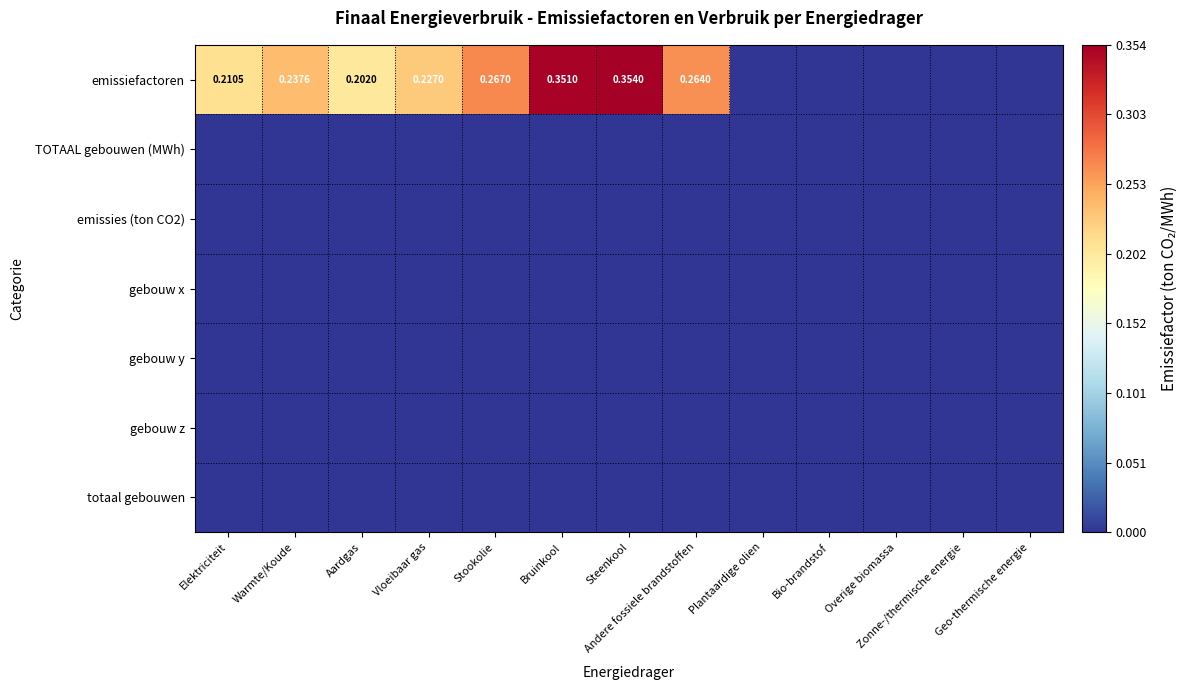

What is the sum of the emissiefactoren values at Steenkool and Andere fossiele brandstoffen?

0.6